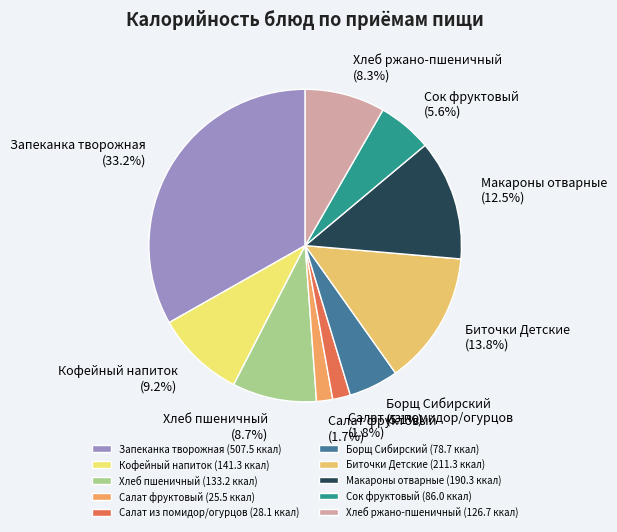

Between Салат фруктовый and Макароны отварные, which is larger?

Макароны отварные